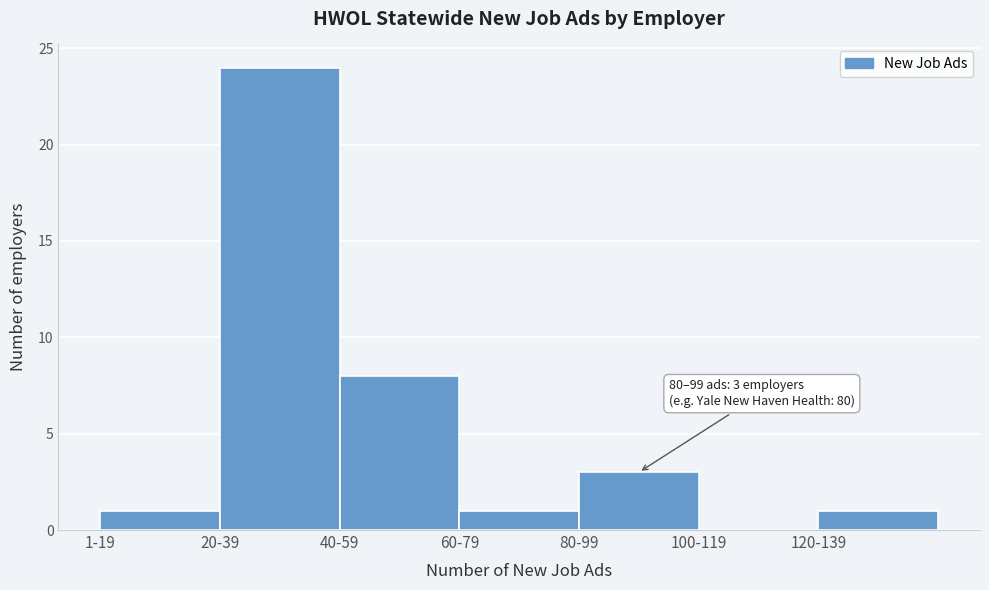

Reading right to left, list all the values displayed in this chart.

120-139=1	100-119=0	80-99=3	60-79=1	40-59=8	20-39=24	1-19=1